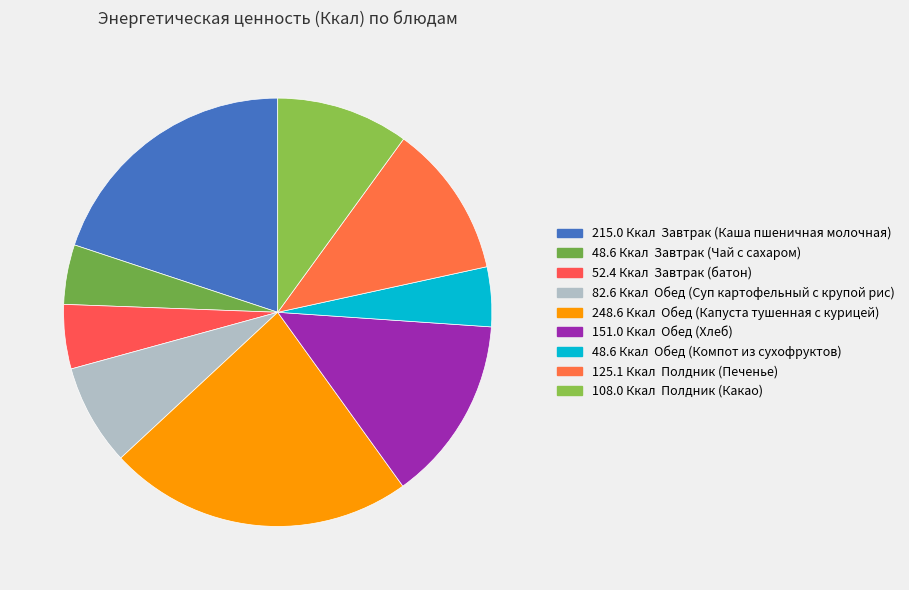

Count the number of slices in the pie.

9